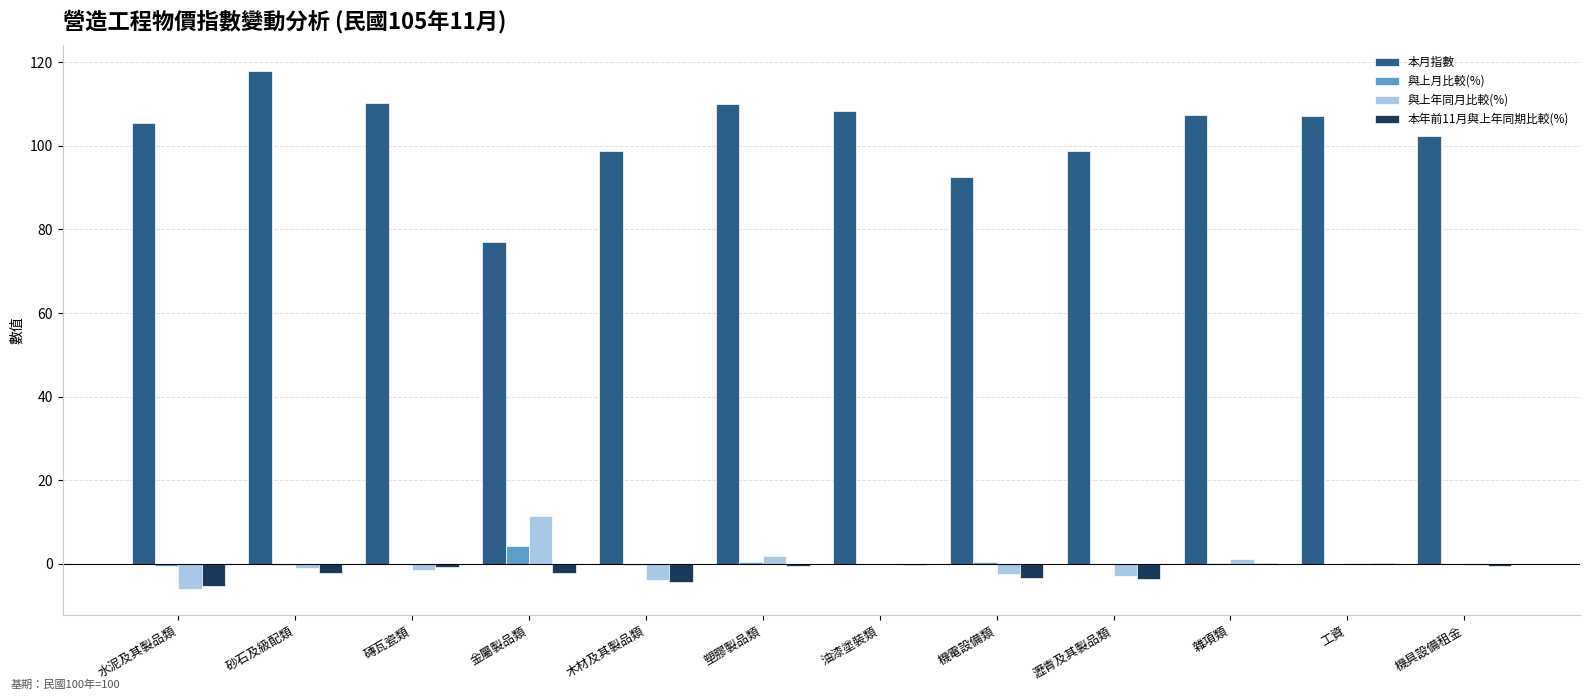

Between 油漆塗裝類 and 機電設備類, which series saw the biggest shift?

本月指數